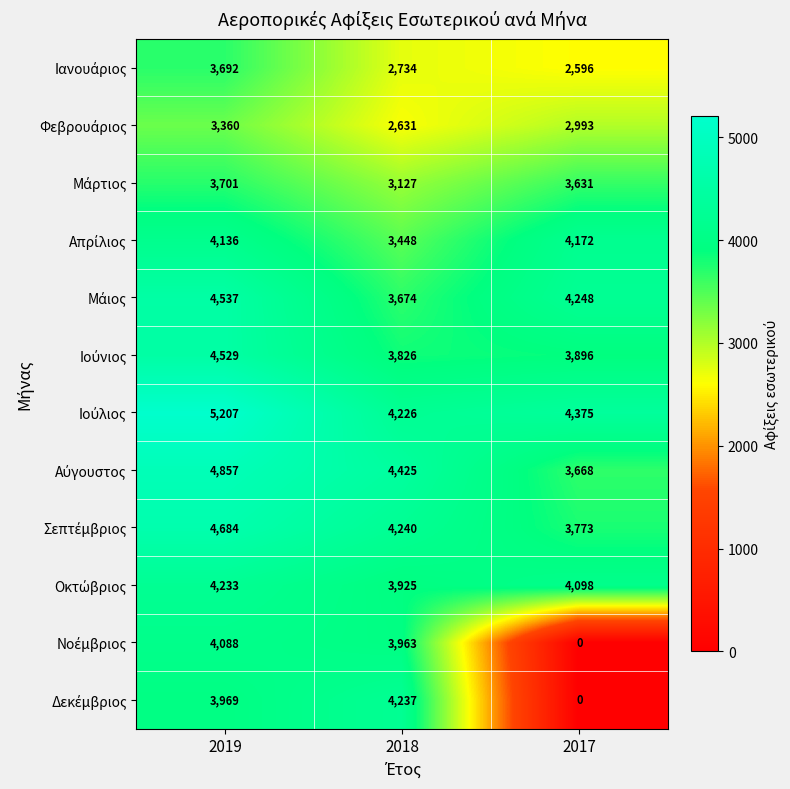

What is the spread (max minus min) of values at 2017?

4375